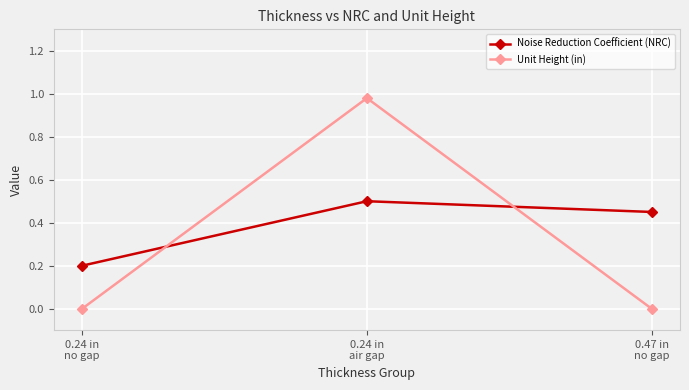

At 0.24 in
air gap, list the series in order from largest to smallest.

Unit Height (in), Noise Reduction Coefficient (NRC)